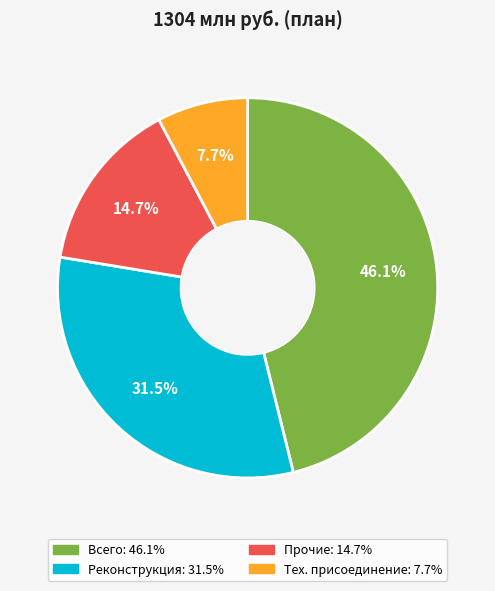

Does any single category account for the majority?

No